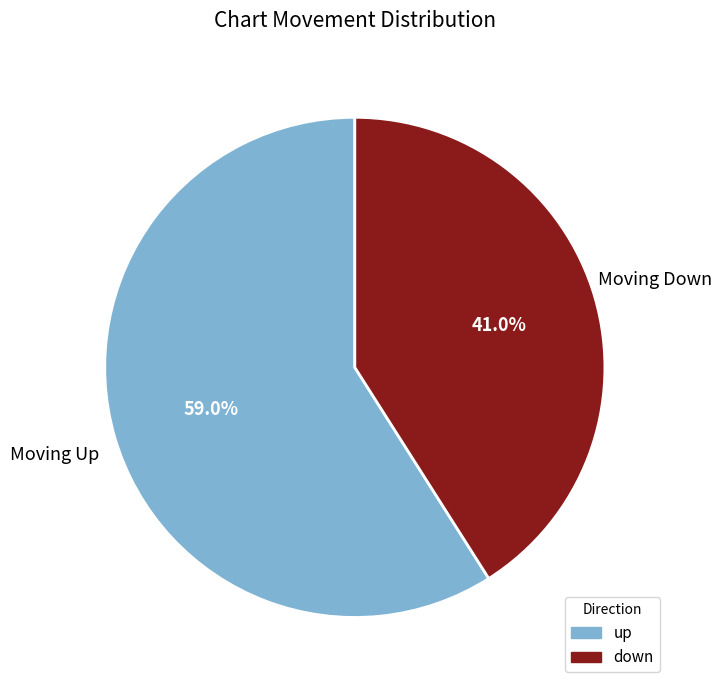

Rank the categories by value from highest to lowest.

up, down